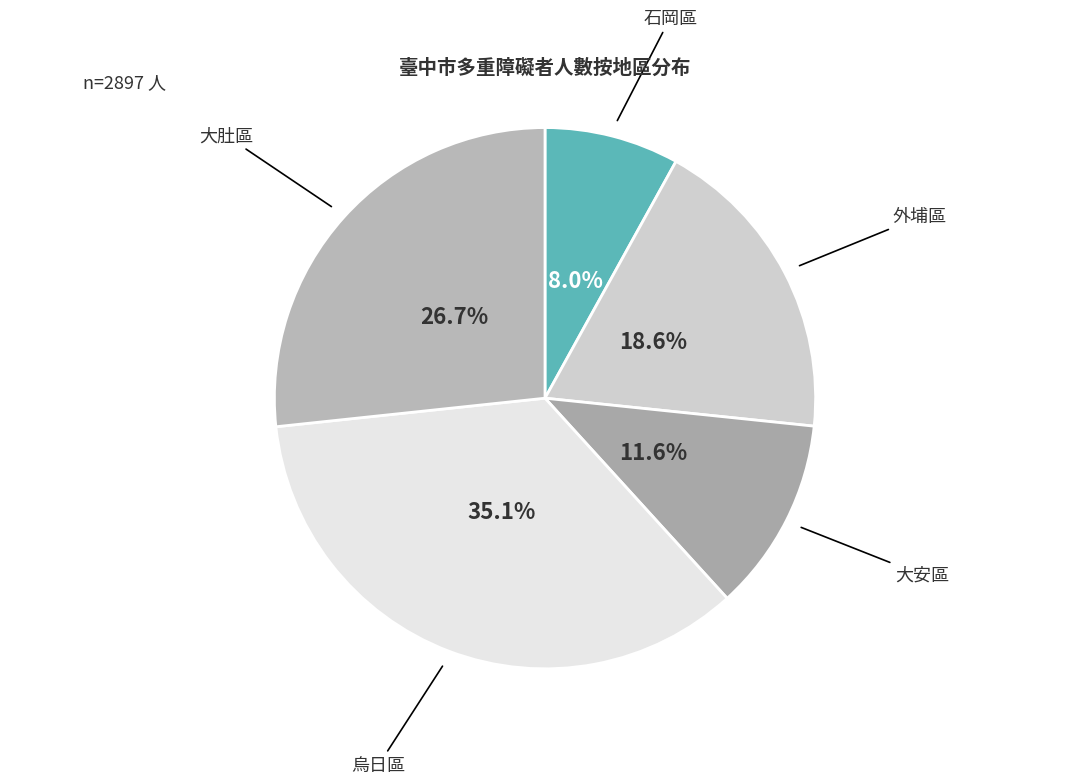

Does any single category account for the majority?

No